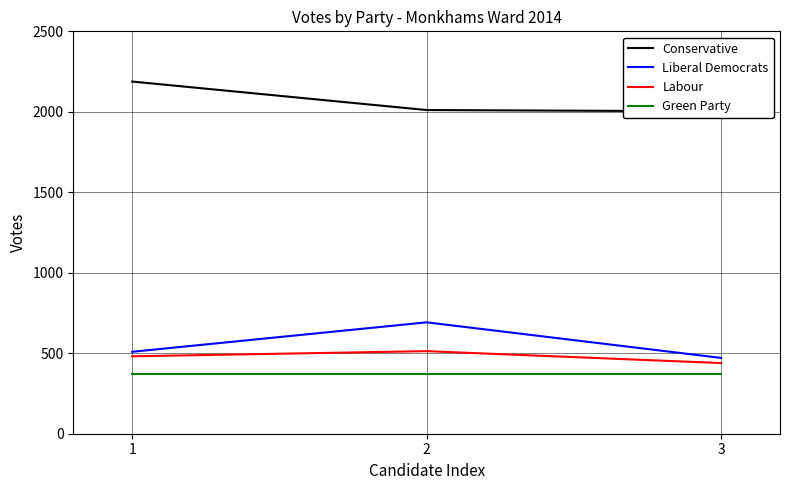

Rank the categories by Conservative value from lowest to highest.

3, 2, 1